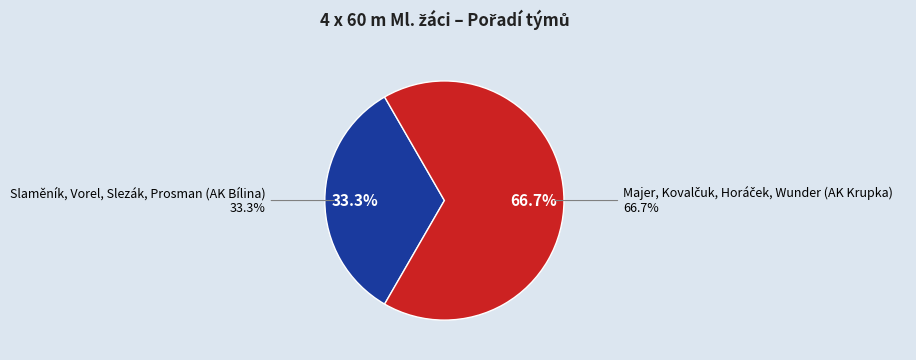

Which slice represents more than half of the pie?

Majer, Kovalčuk, Horáček, Wunder (AK Krupka)